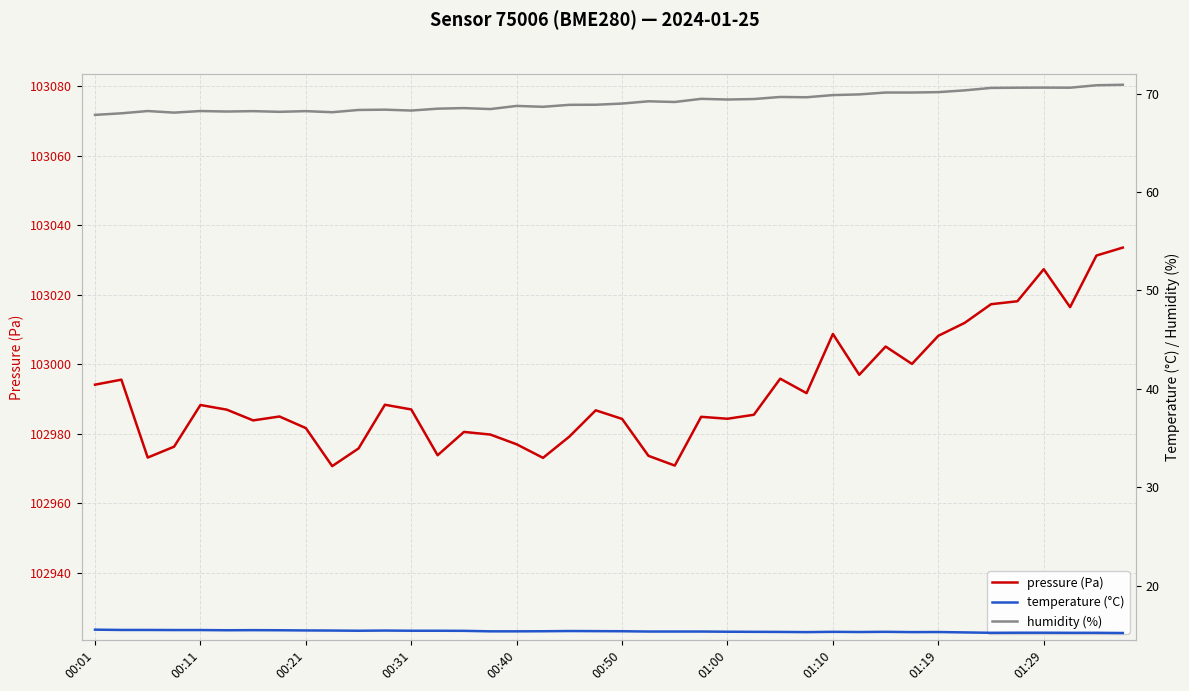

What is the value of the pressure (Pa) point at the 4th from the left?

102976.3